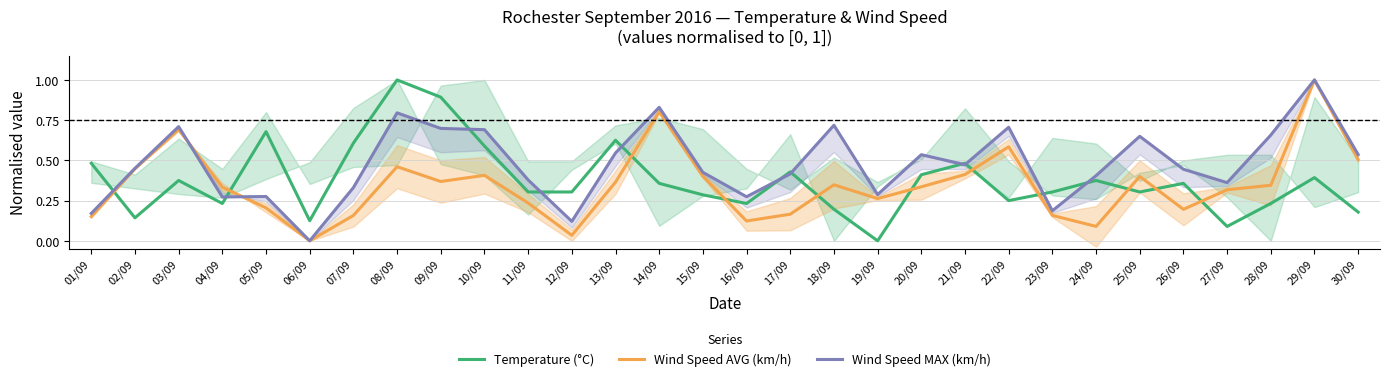

How many data points does each series have?

30